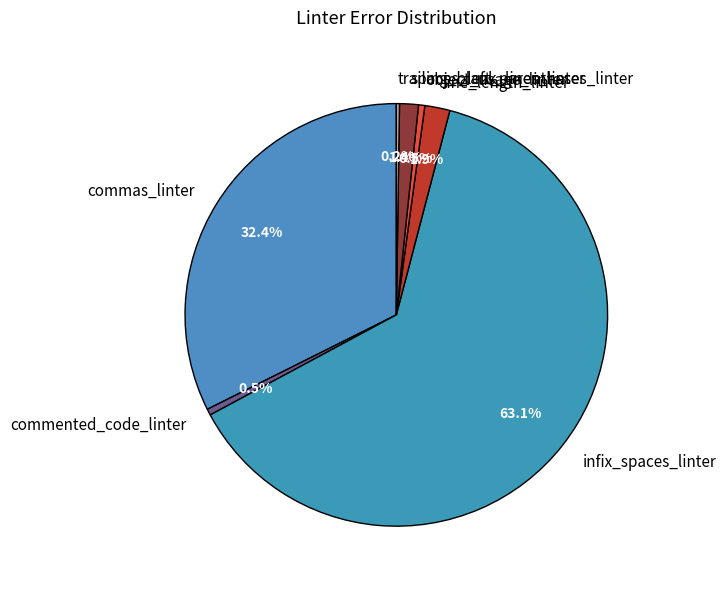

What percentage is NOT represented by spaces_left_parentheses_linter?

98.6%